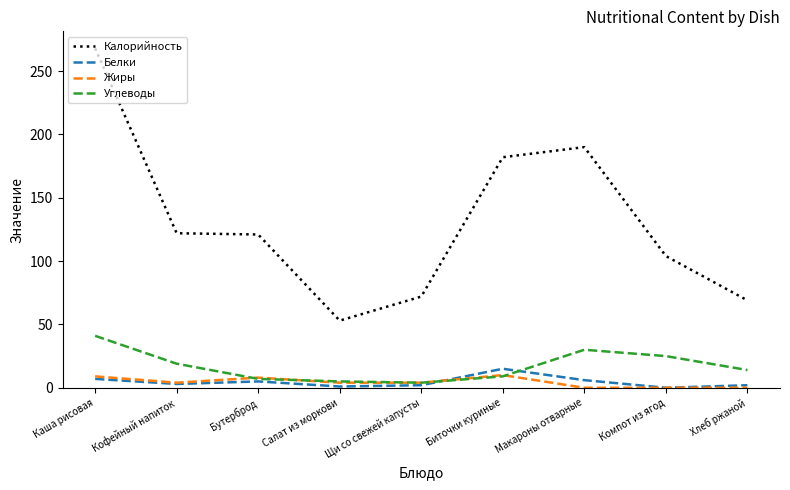

What position from the right is Каша рисовая?

9